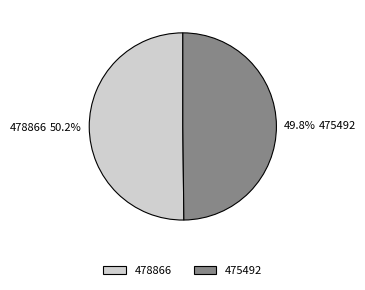

Combined, what portion of the pie is 475492 and 478866?

100.0%